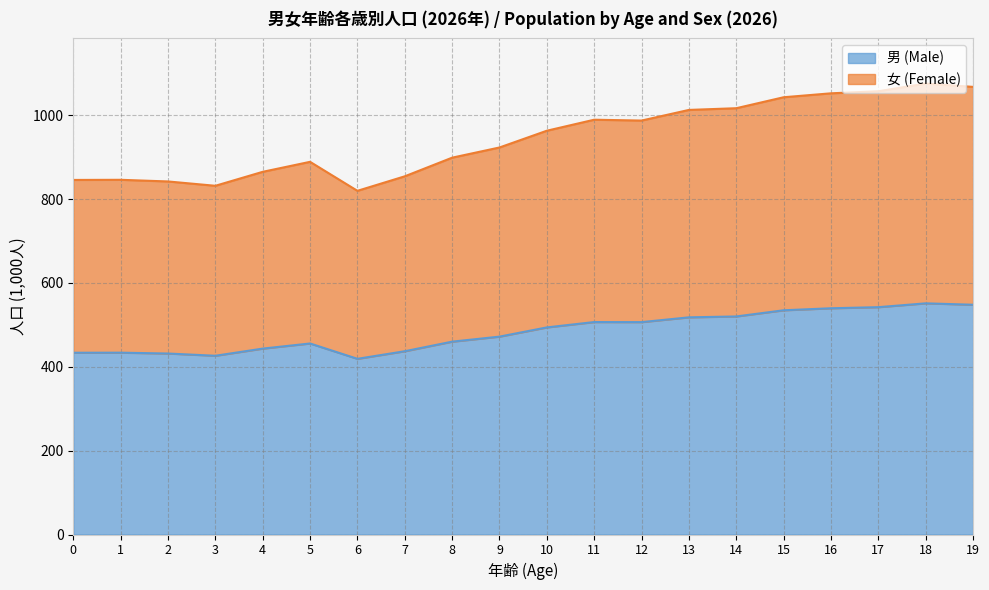

True or false: 男 (Male) has a value of 826.7 at 12.

False